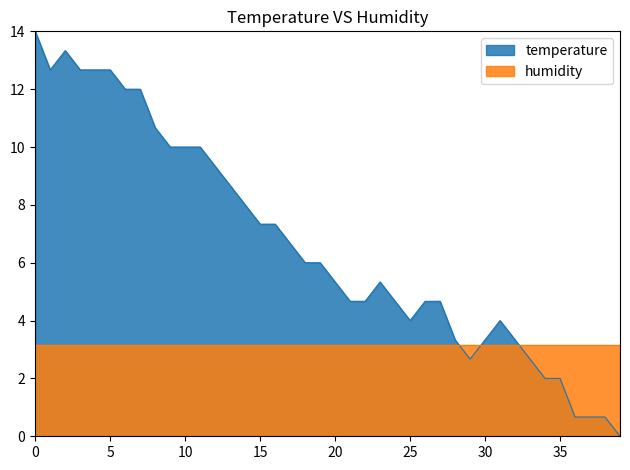

List the series in order of their peak value, highest first.

temperature, humidity